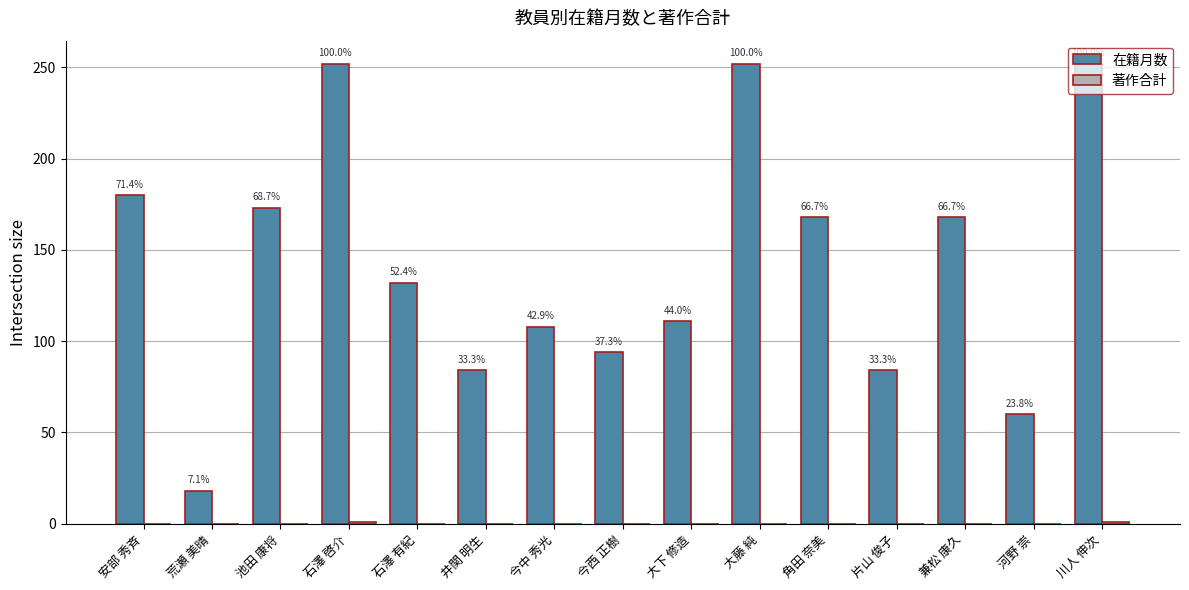

Are the bars horizontal?

No